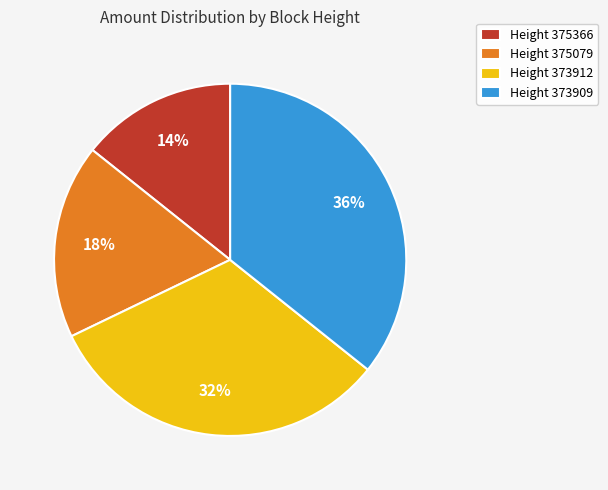

To the nearest percent, what percentage of the pie is Height 373912?

32%